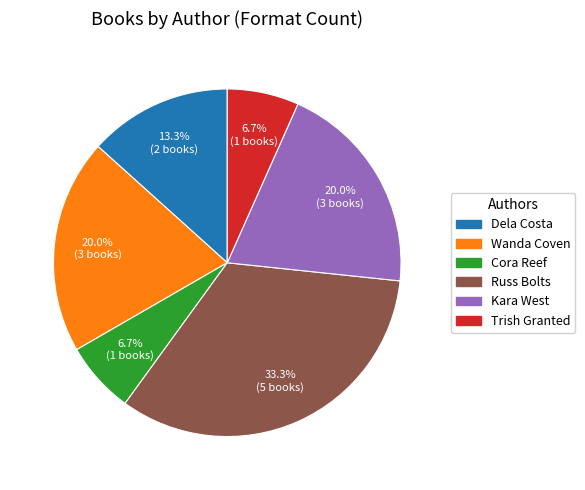

Is Wanda Coven the majority of the pie?

No